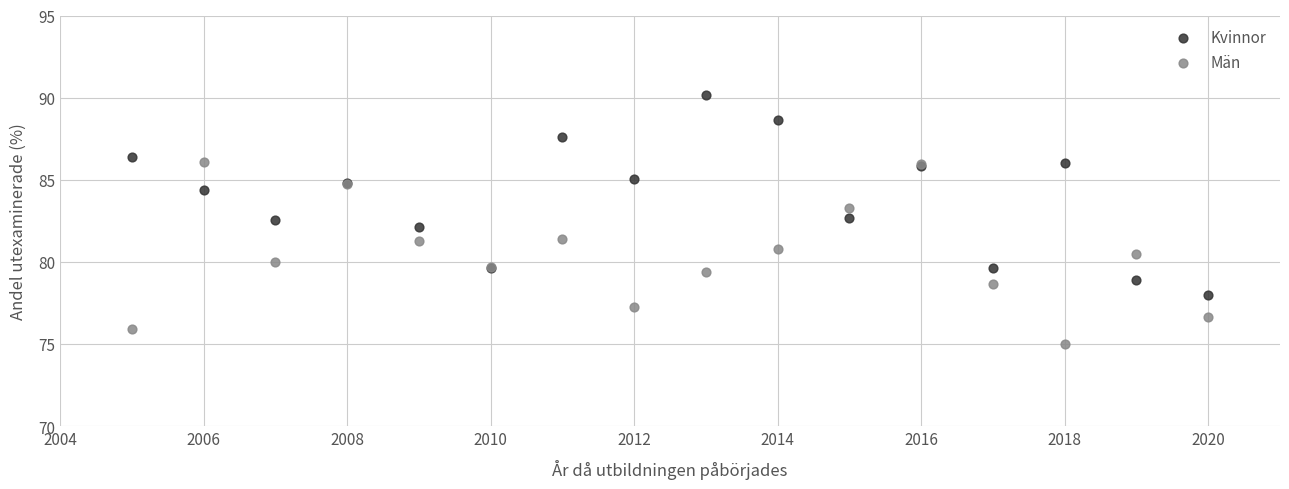

What is the X range (max minus min) for the scatter plot?

15.0